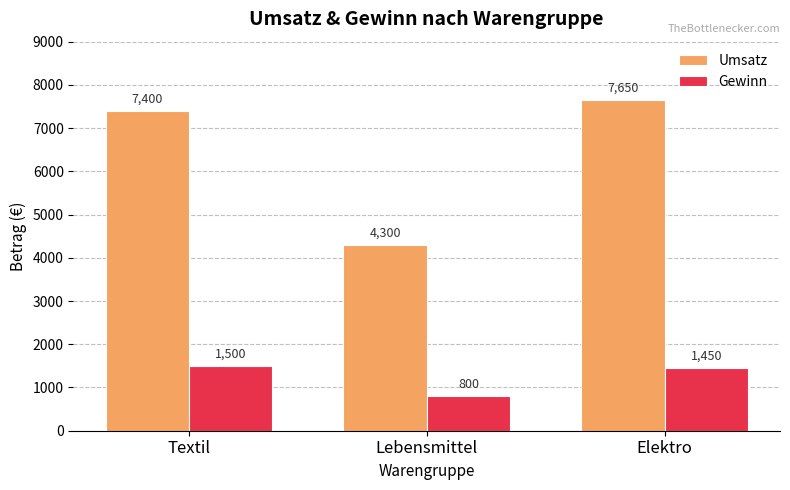

What is the spread (max minus min) of values at Lebensmittel?

3500